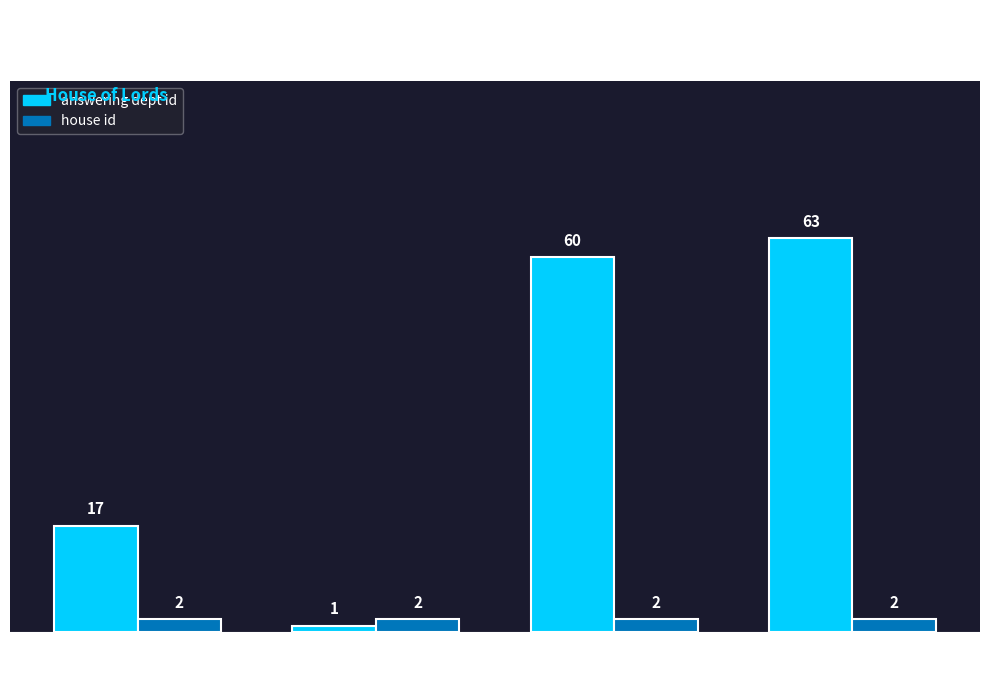

At which category is the sum across all series the highest?

Dept. for Energy
& Climate Change